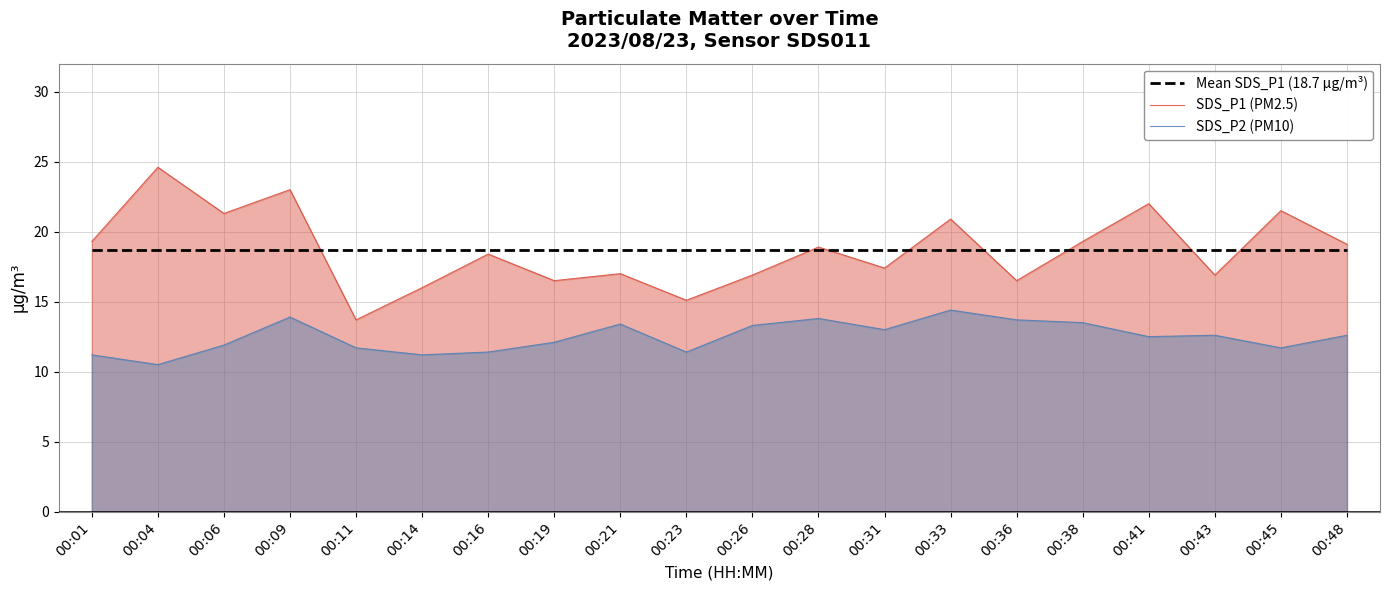

What is the difference between the maximum and minimum values in the SDS_P1 (PM2.5) series?

10.9